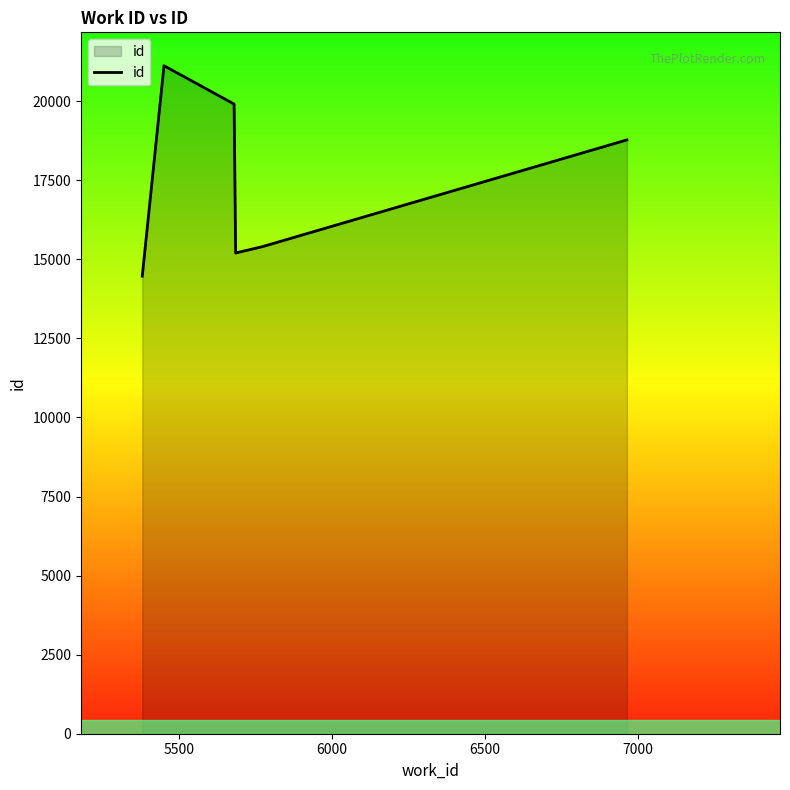

What is the minimum value shown in the chart?

14466